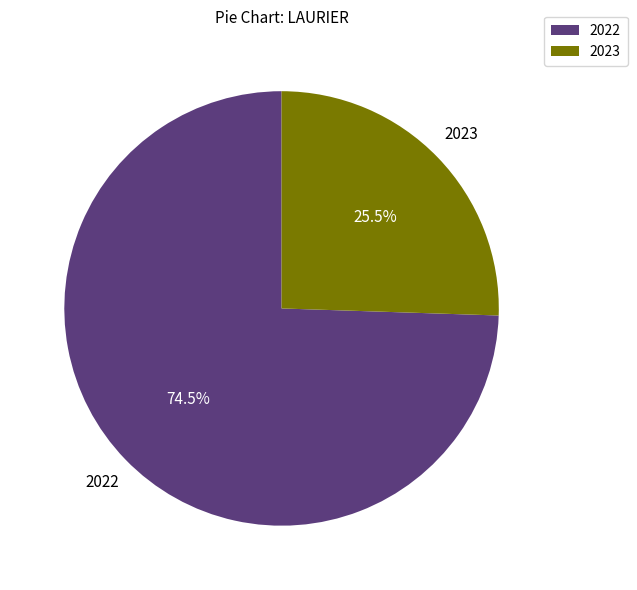

Is there any slice that represents more than half of the pie?

Yes